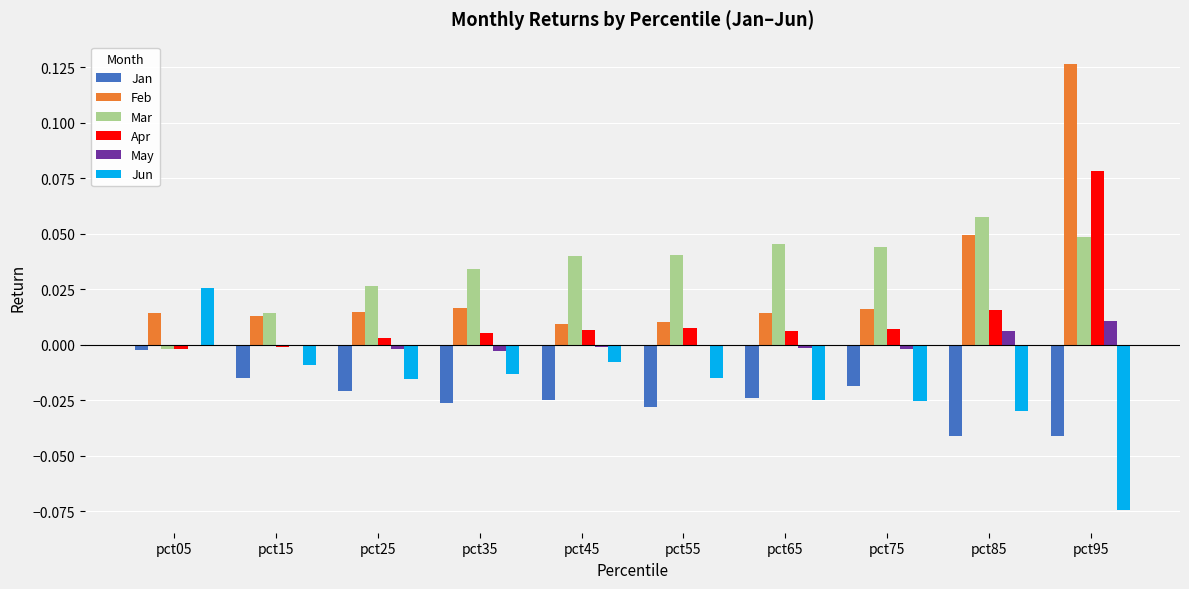

True or false: Jun has a value of -0.0 at pct85.

True